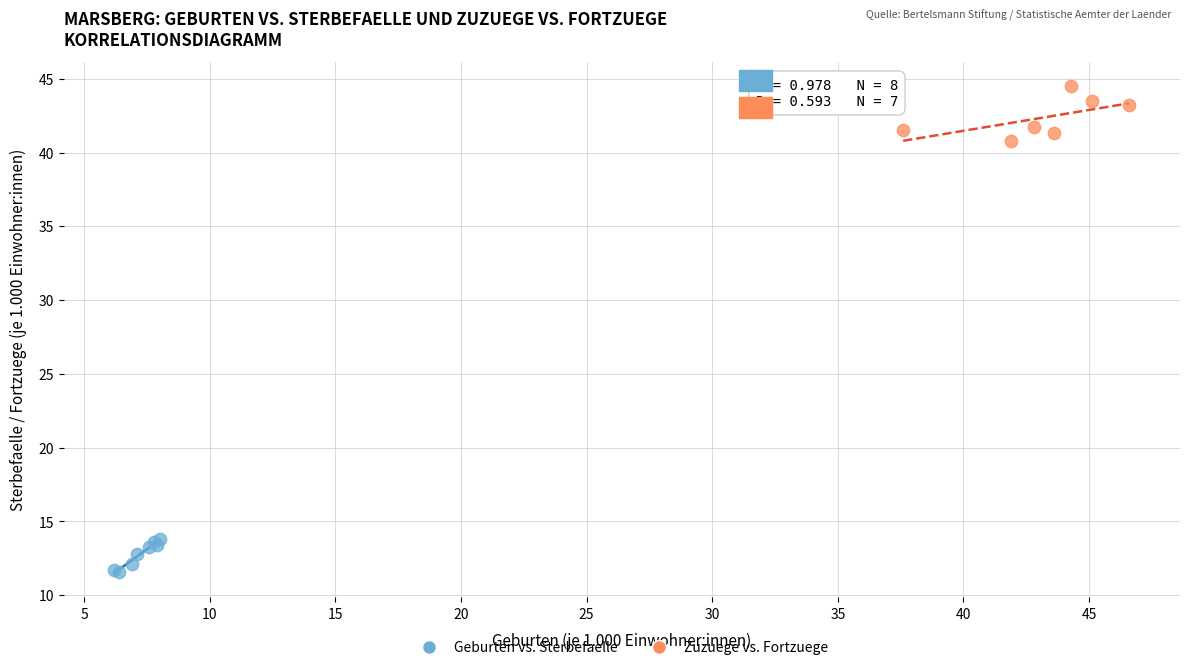

Which series reaches the maximum Y coordinate?

Zuzuege vs. Fortzuege